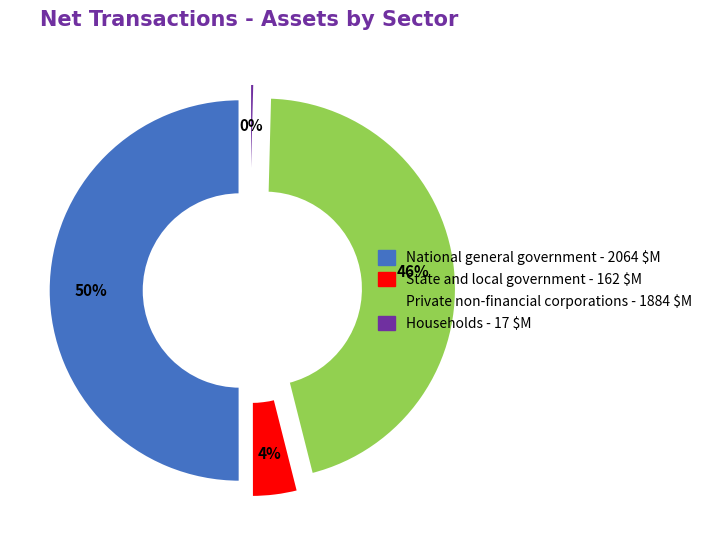

What is the ratio of the value at State and local government to the value at National general government?

0.1